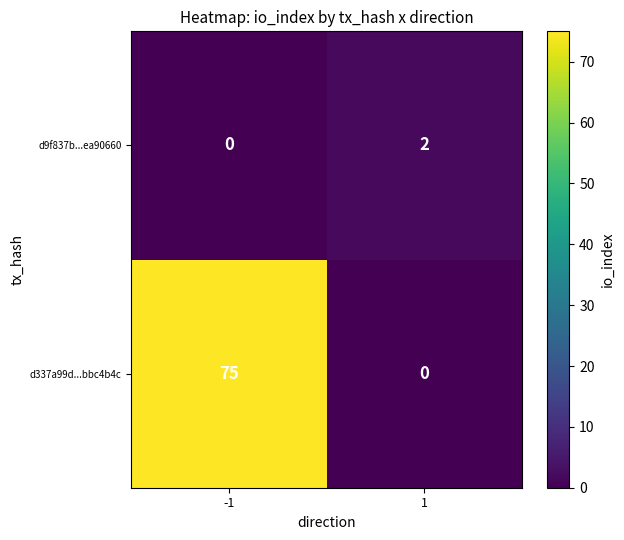

Reading left to right, transcribe all the data shown in this chart.

d9f837b...ea90660: -1=0	1=2
d337a99d...bbc4b4c: -1=75	1=0